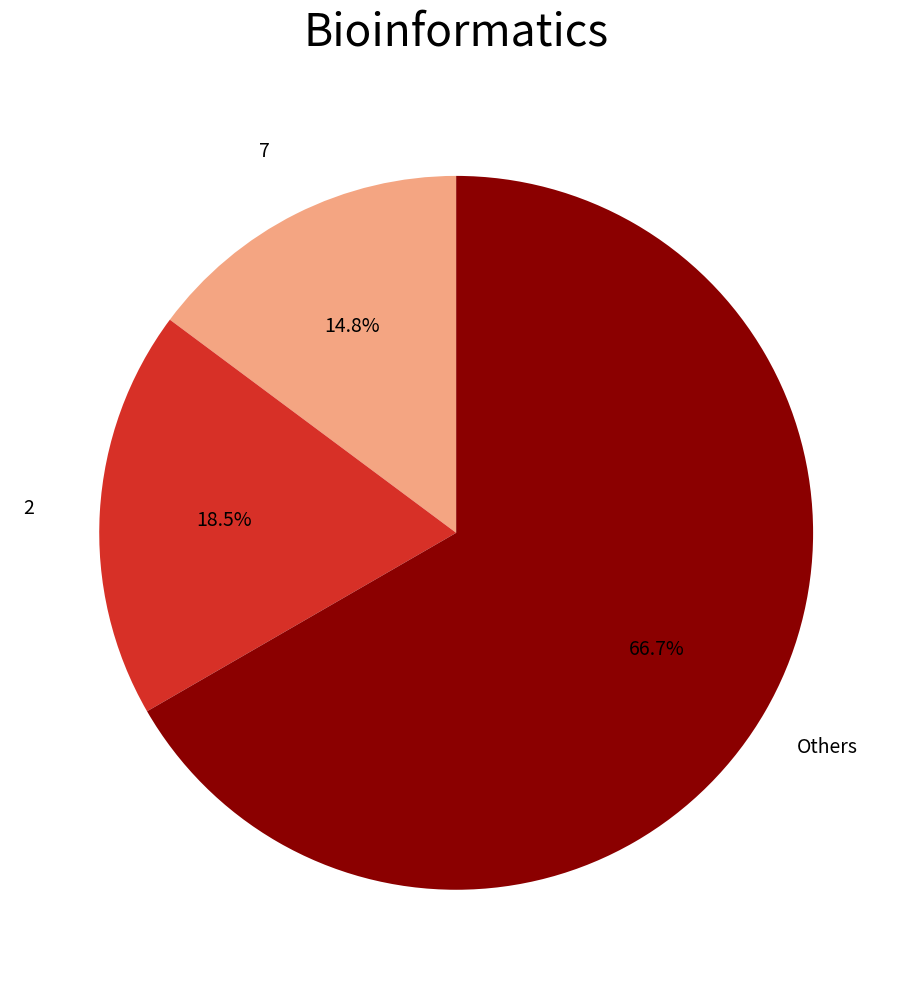

Is there a majority slice in this chart?

Yes